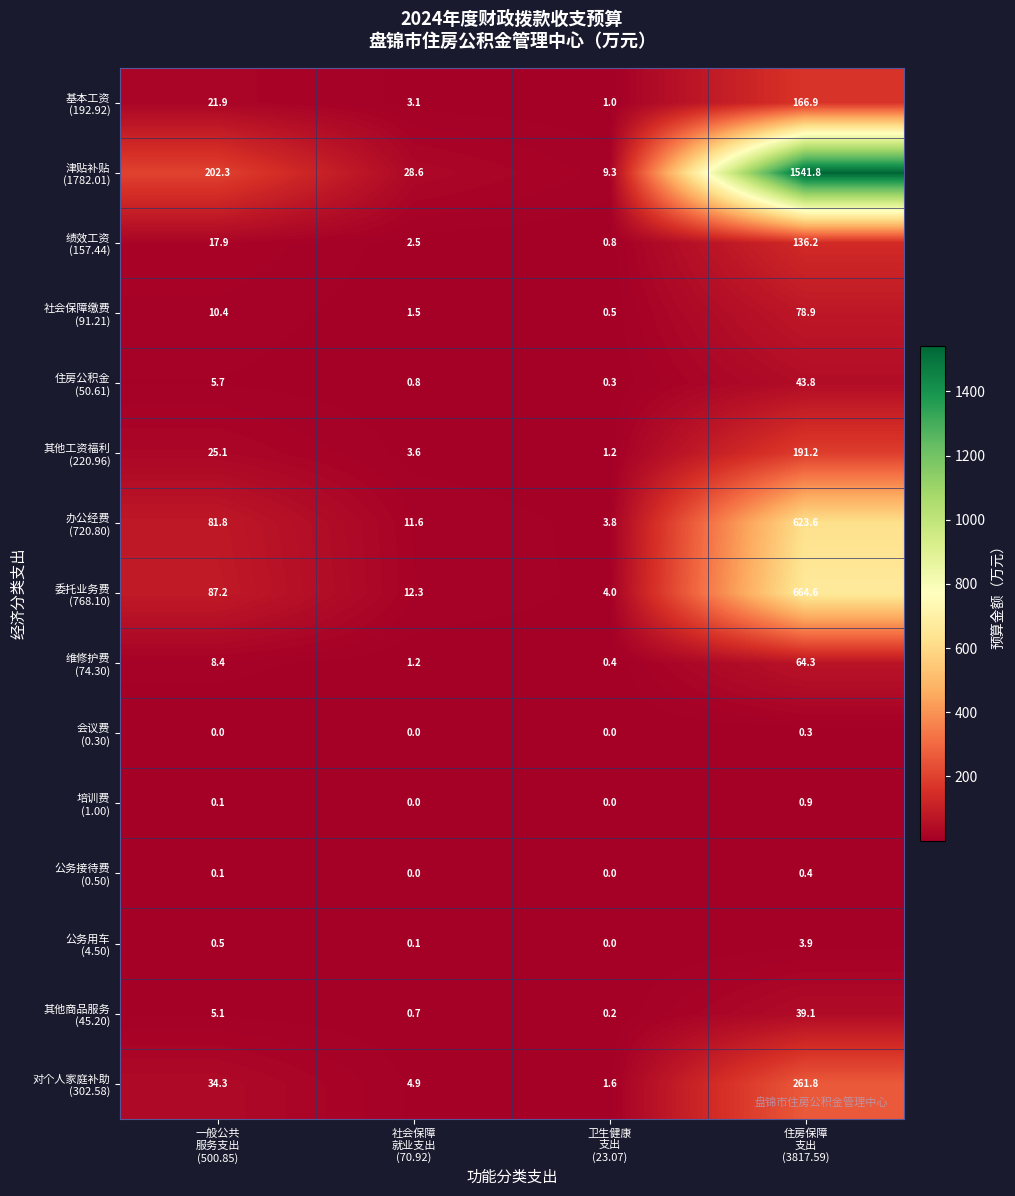

What is the greatest value displayed?

1541.8